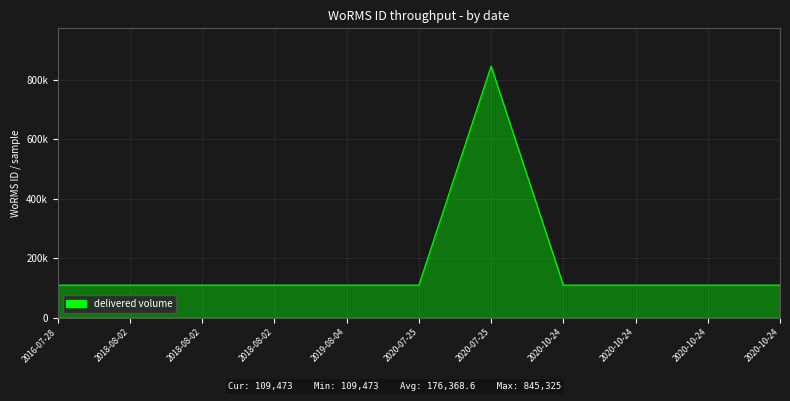

Rank the categories by value from lowest to highest.

2016-07-28, 2018-08-02, 2018-08-02, 2018-08-02, 2019-08-04, 2020-07-25, 2020-10-24, 2020-10-24, 2020-10-24, 2020-10-24, 2020-07-25